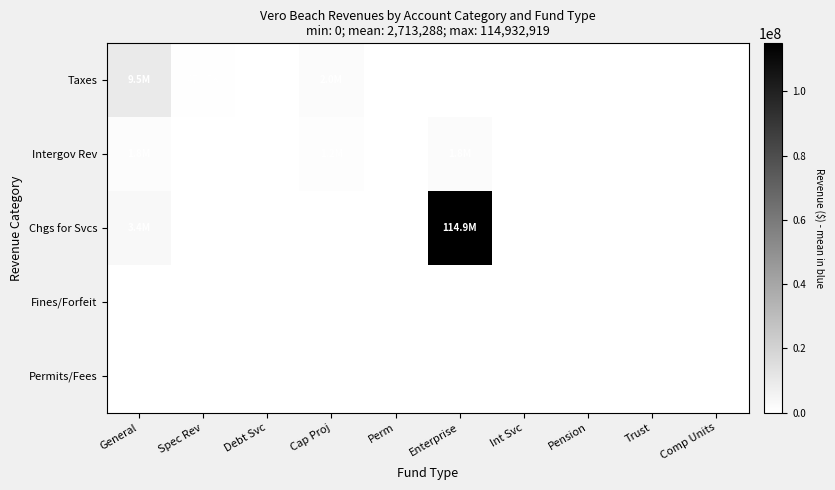

How many values in the Chgs for Svcs series exceed 0?

3